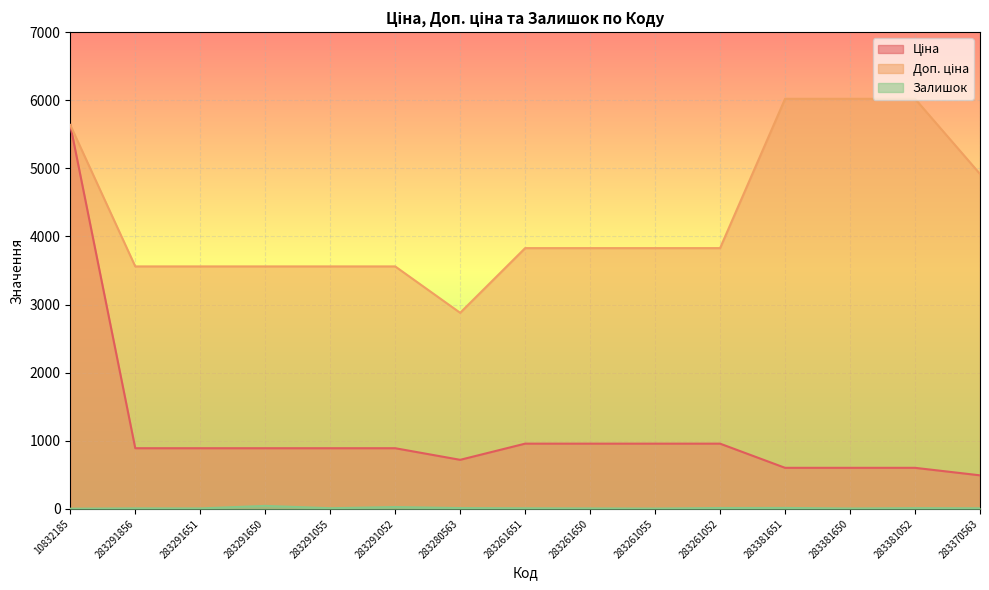

How many values in the Залишок series exceed 8?

7